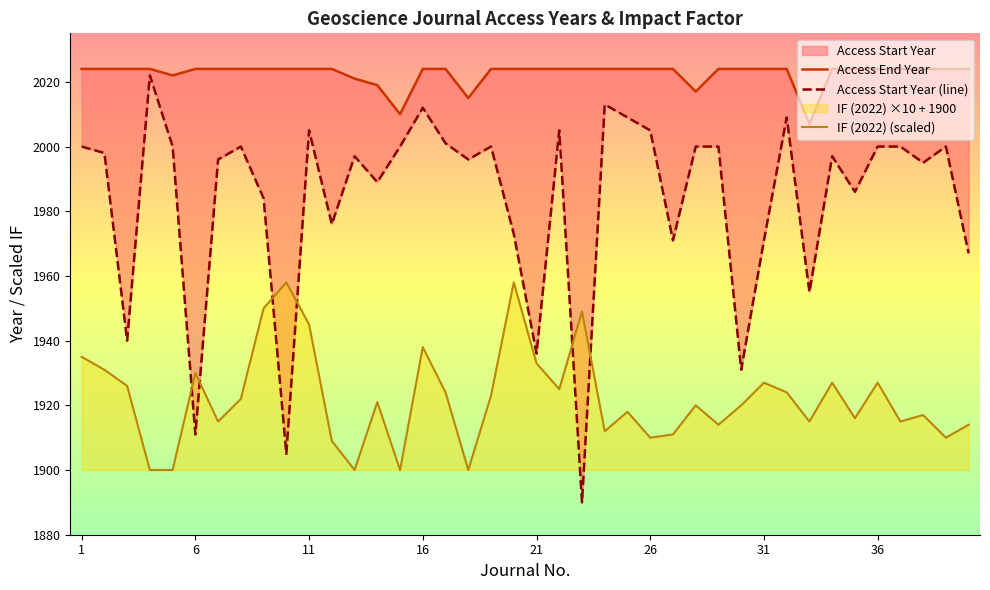

Does the chart display data point markers on the line(s)?

No